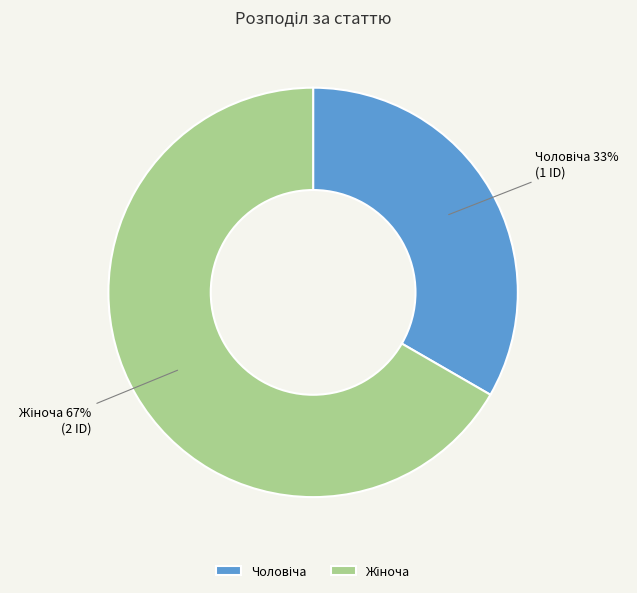

Is there a majority slice in this chart?

Yes